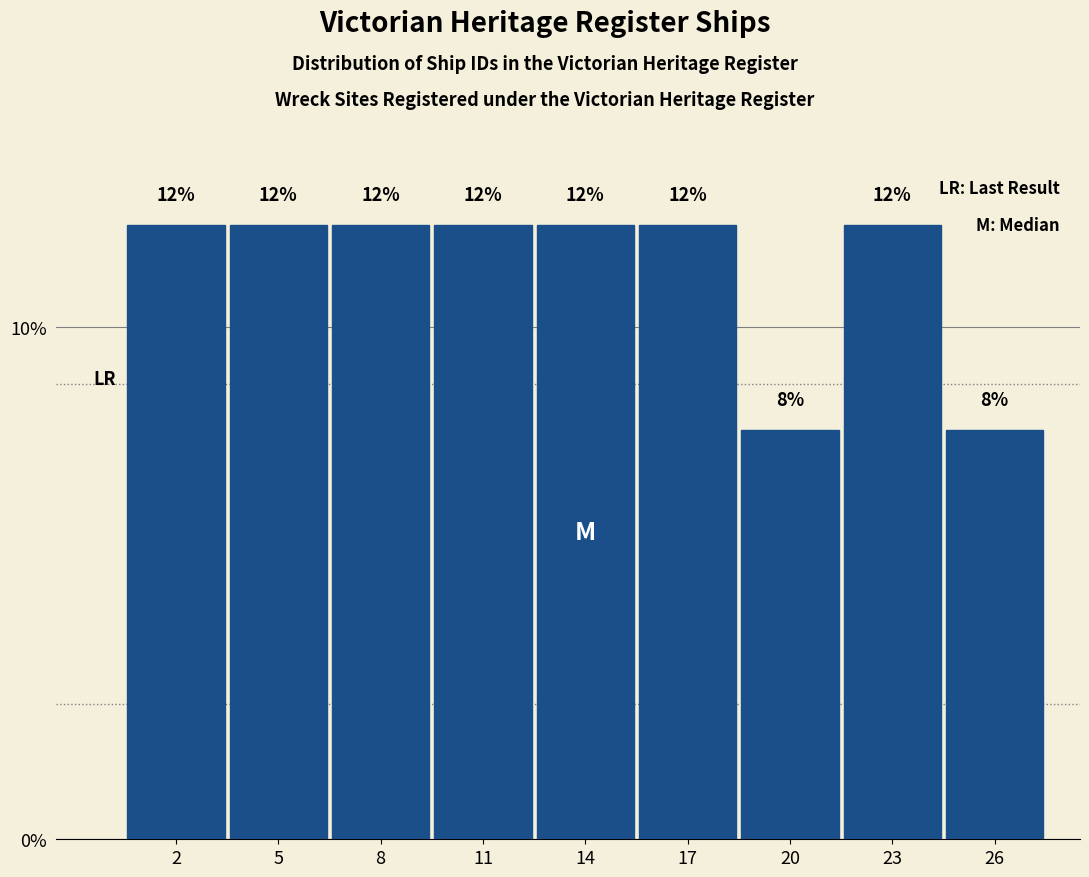

Reading right to left, transcribe all the data shown in this chart.

26=8	23=12	20=8	17=12	14=12	11=12	8=12	5=12	2=12